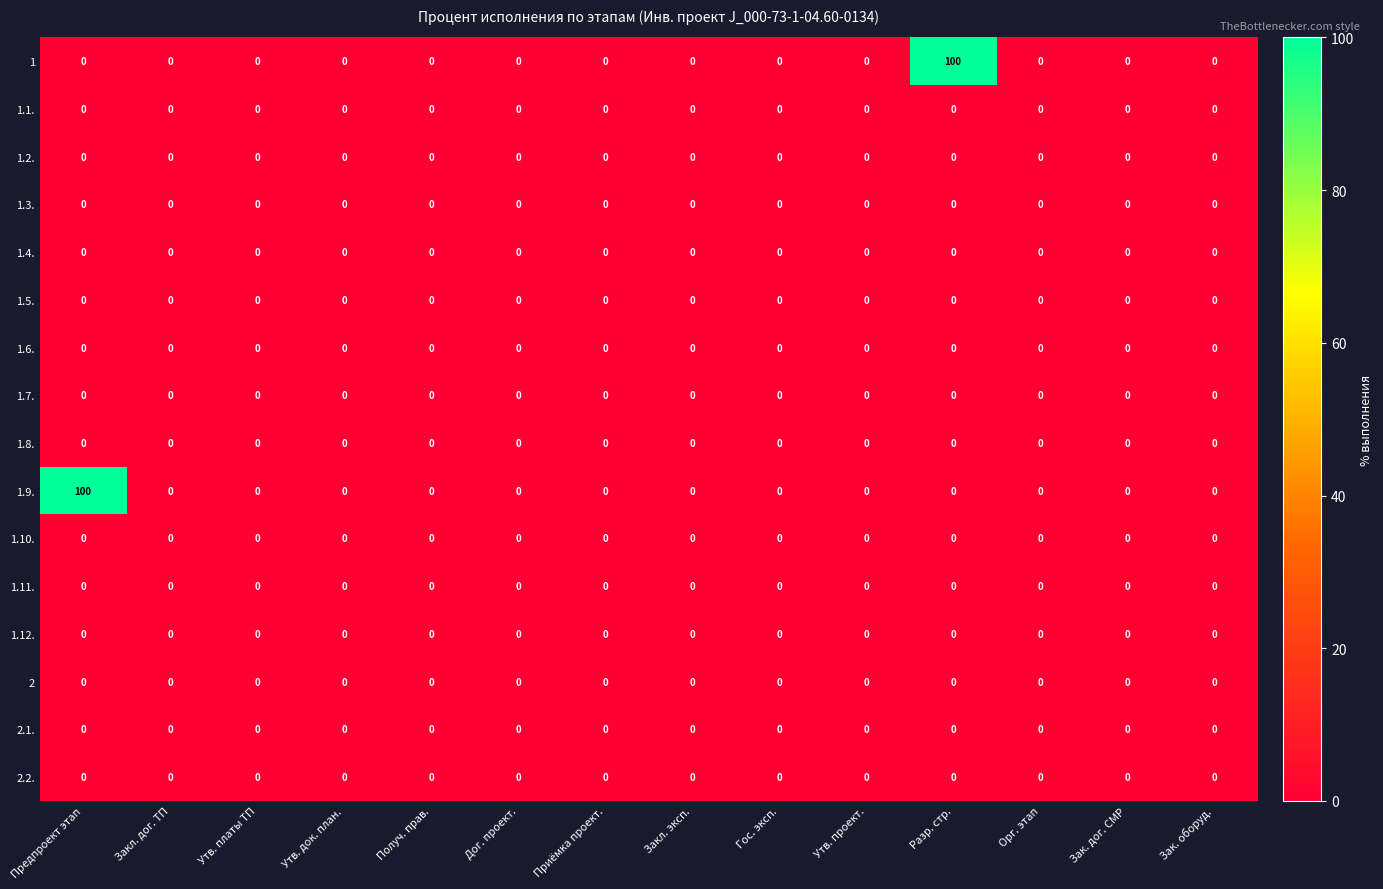

True or false: 1.9. has a value of 68 at Утв. платы ТП.

False